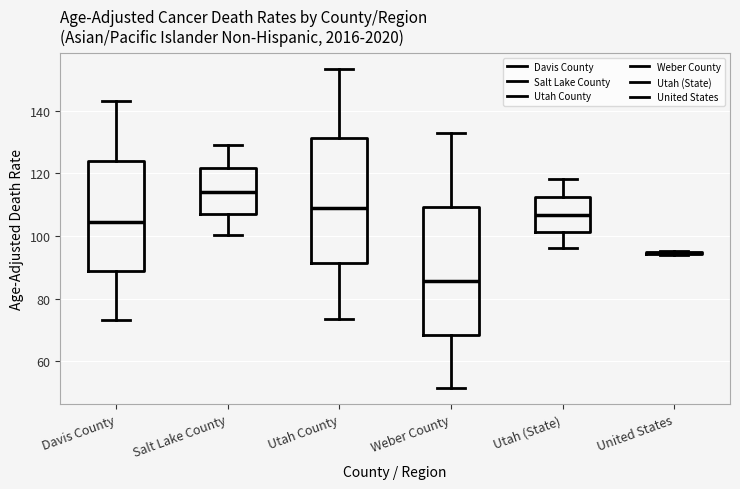

Reading left to right, transcribe this box plot: for each box, give where its median line is, the range the box spans, and where its two whiskers end, as read against the y-axis. The values are not printed on the chart, so give them approximately, as read against the axis.

Davis County: median 104, box 88 to 124, whiskers 74 to 144
Salt Lake County: median 114, box 108 to 122, whiskers 100 to 130
Utah County: median 110, box 92 to 132, whiskers 74 to 154
Weber County: median 86, box 68 to 110, whiskers 52 to 132
Utah (State): median 106, box 102 to 112, whiskers 96 to 118
United States: box collapsed to a line at 94, whiskers 94 to 96